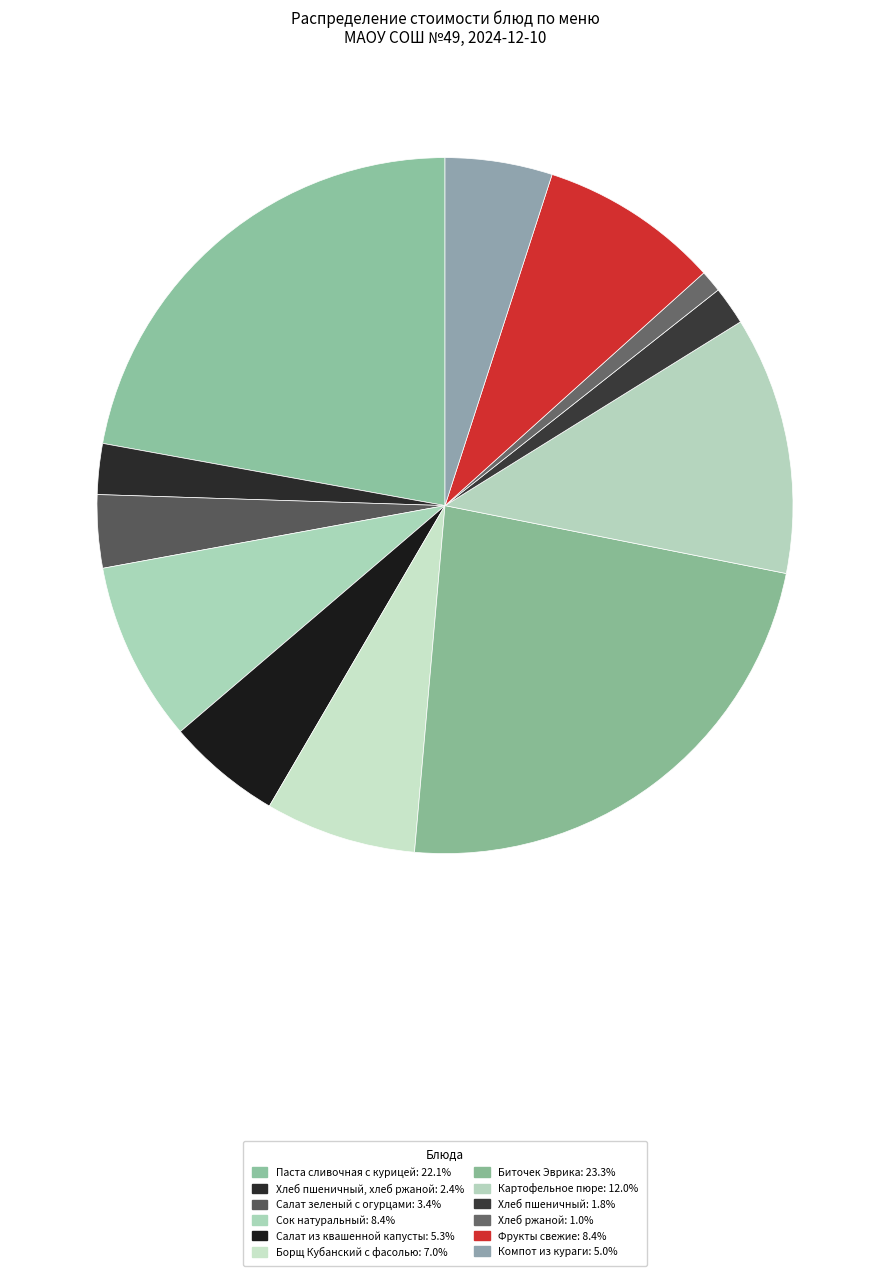

Count the number of slices in the pie.

12